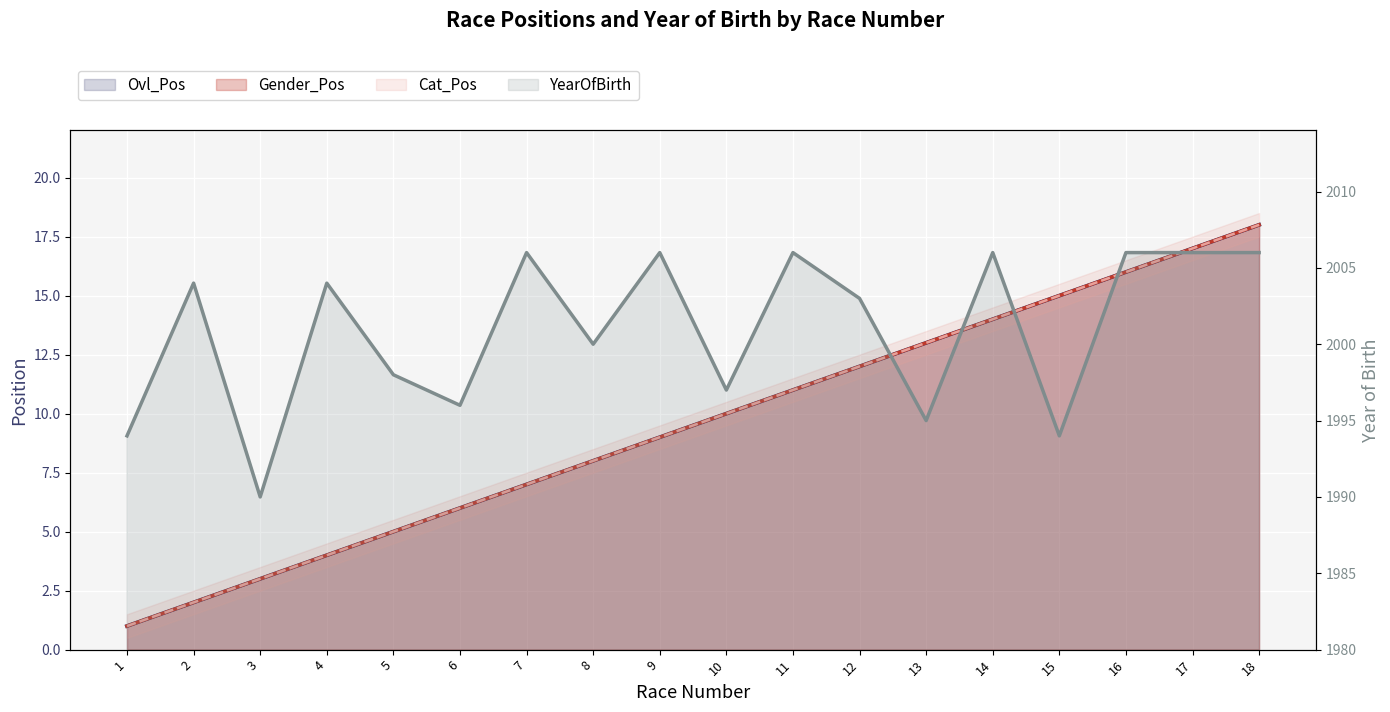

Is the value of Ovl_Pos at 16 greater than the value of Cat_Pos at 12?

Yes